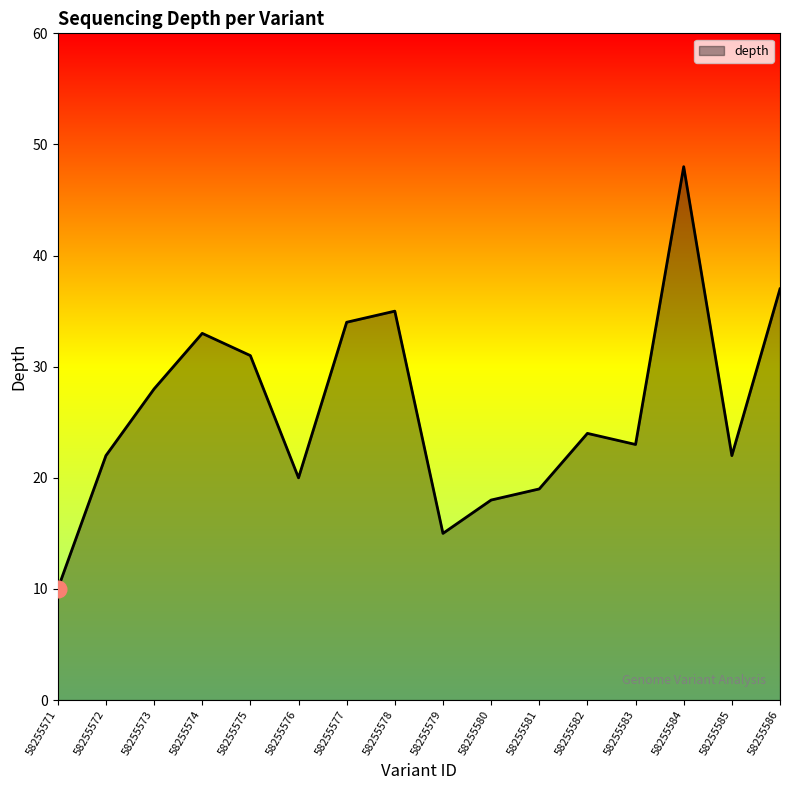

True or false: the data has more than 1 interior local peaks.

True